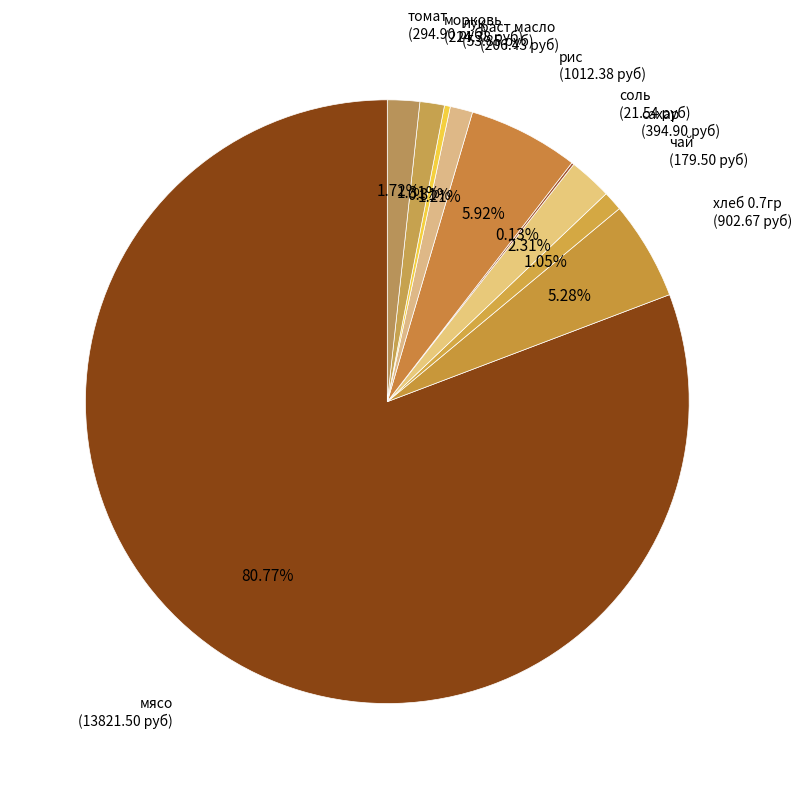

How many slices are in this pie chart?

10